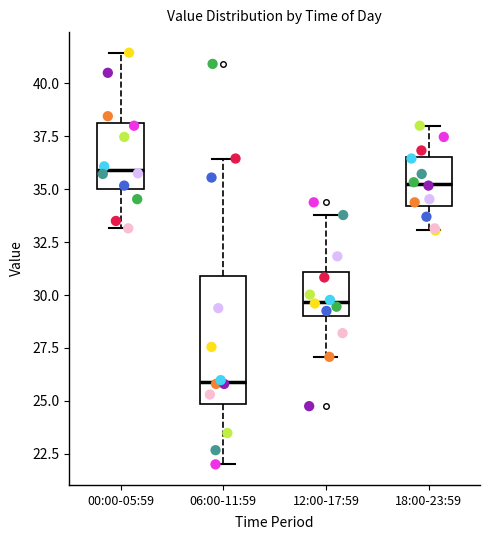

Comparing the boxes themselves (not the whiskers), which one is the tallest?

06:00-11:59